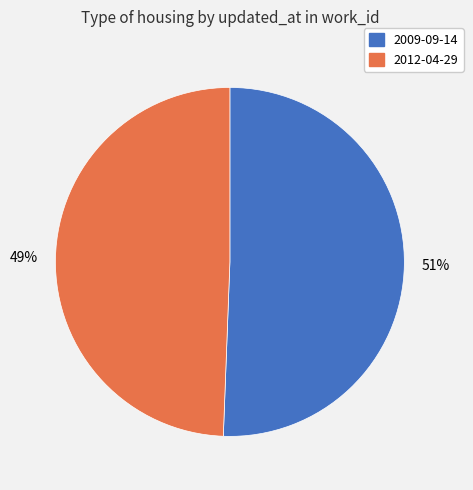

To the nearest percent, what percentage of the pie is 2012-04-29?

49%